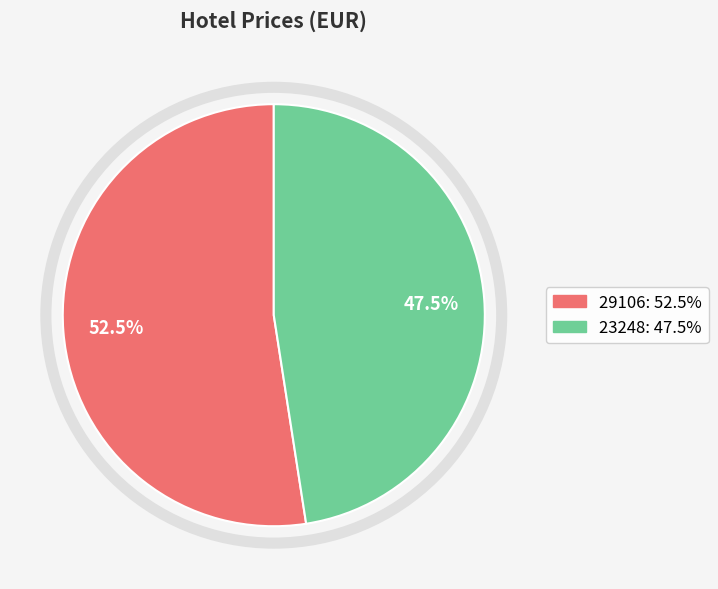

Count the number of slices in the pie.

2